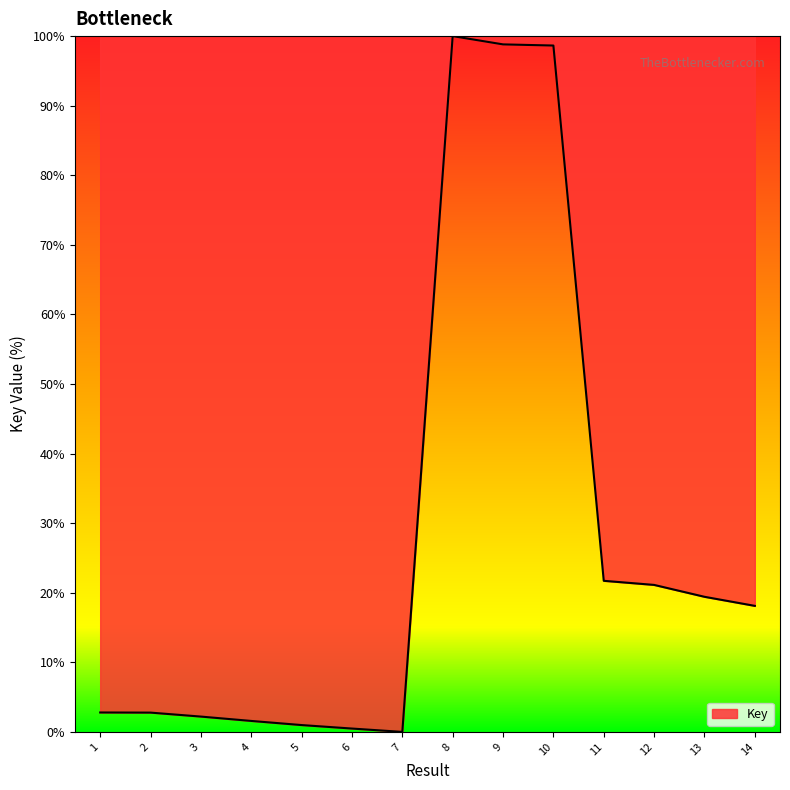

What is the change in value from 4 to 13?

+17.8